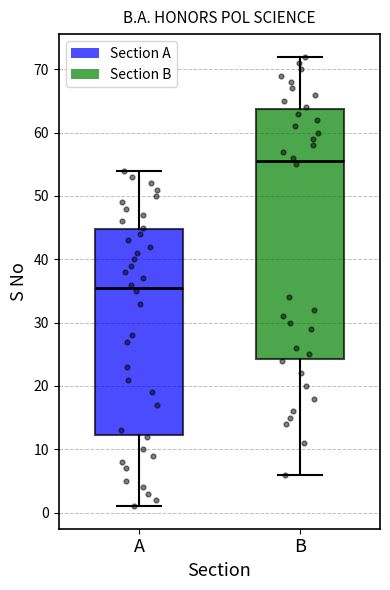

Where does the median line of the box for B sit on the y-axis? The values are not printed on the chart, so give them approximately, as read against the axis.

56